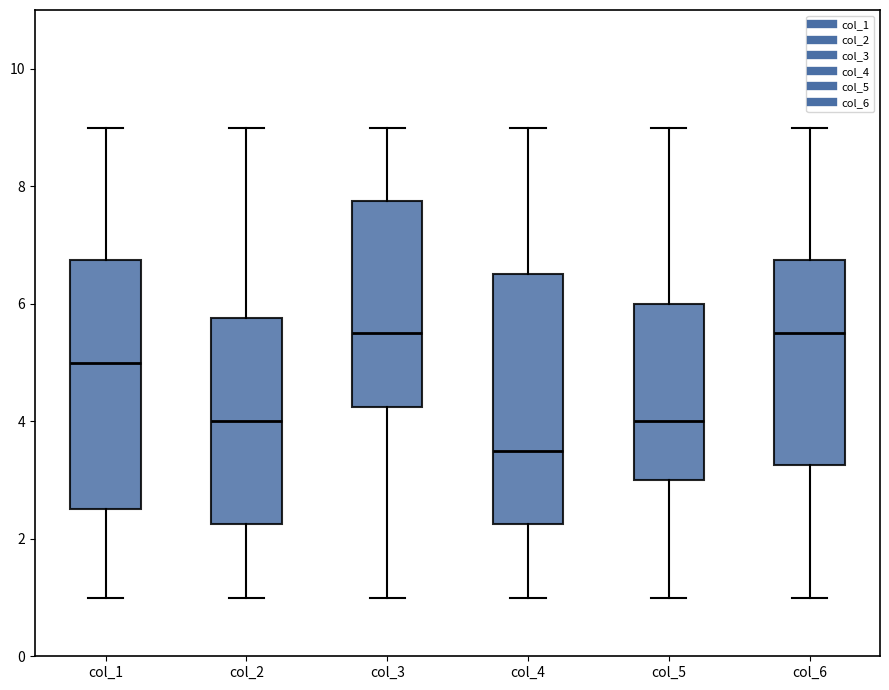

Reading left to right, read every box against the y-axis: the position of its median line, the range the box covers, and the ends of its whiskers. The values are not printed on the chart, so give them approximately, as read against the axis.

col_1: median 5.0, box 2.6 to 6.8, whiskers 1.0 to 9.0
col_2: median 4.0, box 2.2 to 5.8, whiskers 1.0 to 9.0
col_3: median 5.6, box 4.2 to 7.8, whiskers 1.0 to 9.0
col_4: median 3.6, box 2.2 to 6.6, whiskers 1.0 to 9.0
col_5: median 4.0, box 3.0 to 6.0, whiskers 1.0 to 9.0
col_6: median 5.6, box 3.2 to 6.8, whiskers 1.0 to 9.0